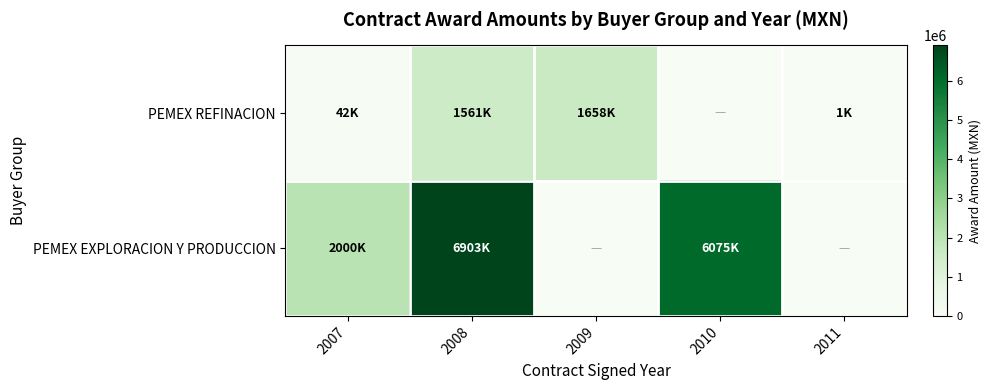

Rank the series by their average value, from highest to lowest.

PEMEX EXPLORACION Y PRODUCCION, PEMEX REFINACION